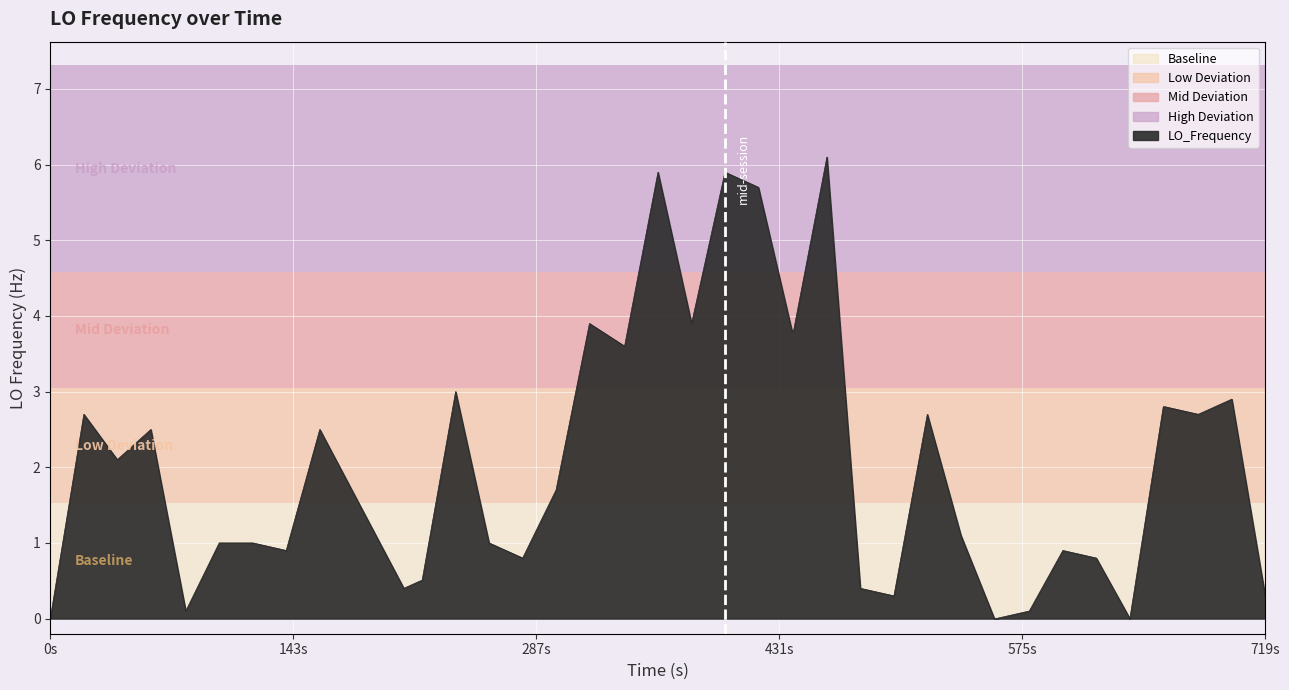

What is the difference between the maximum and minimum values?

6.1